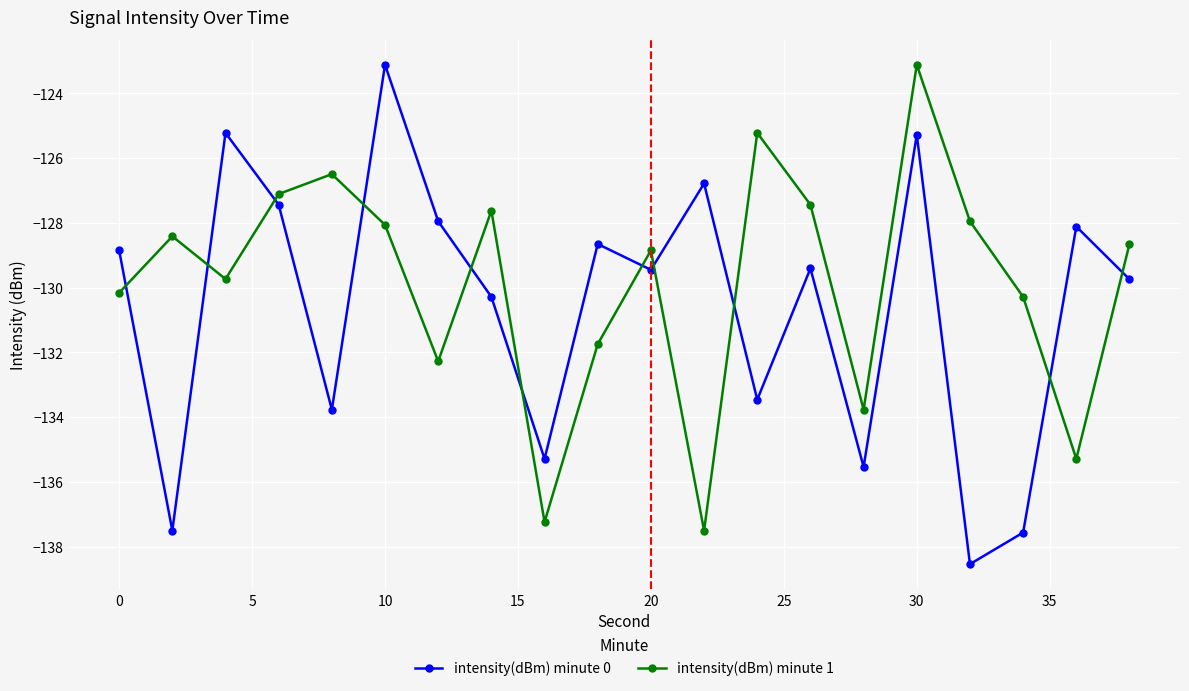

Which series has the largest range (max minus min)?

intensity(dBm) minute 0